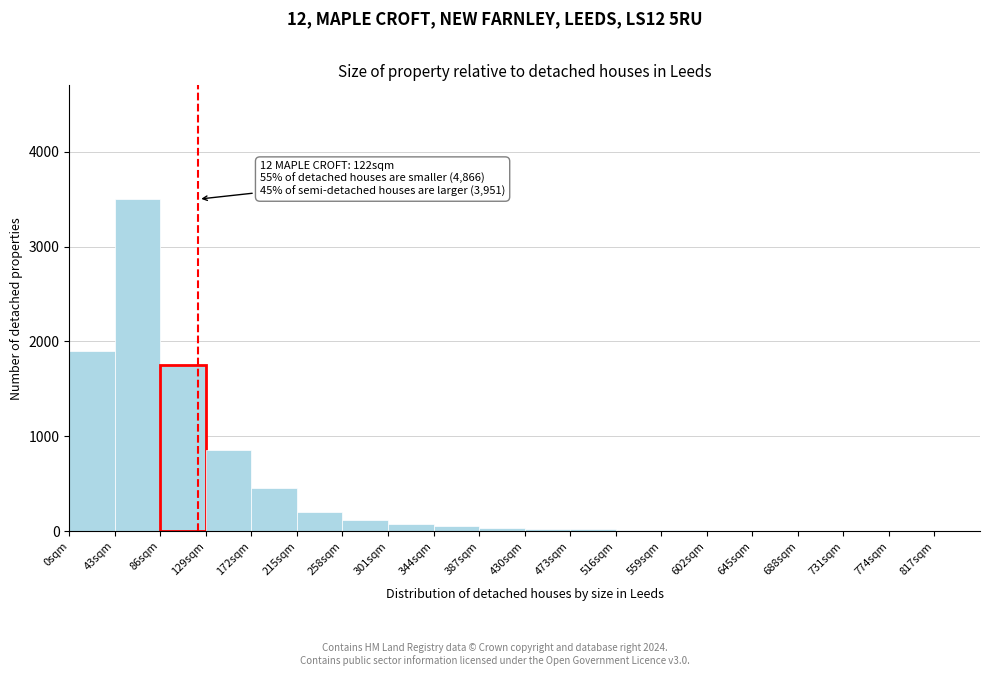

Over which range of the x-axis is the bar tallest?

43 to 86